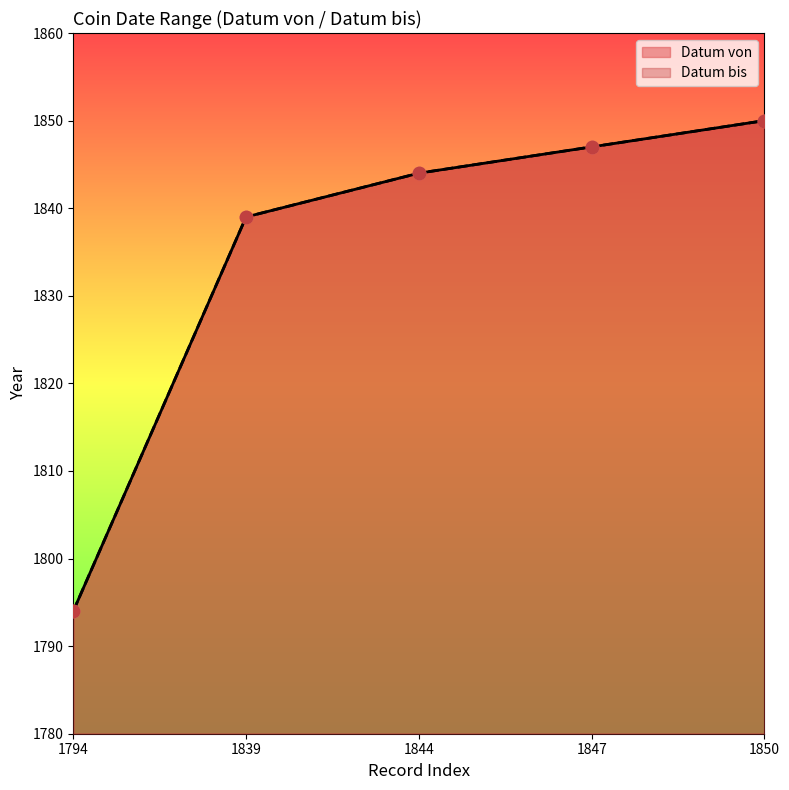

Which series has the largest Y range (max minus min)?

Datum von